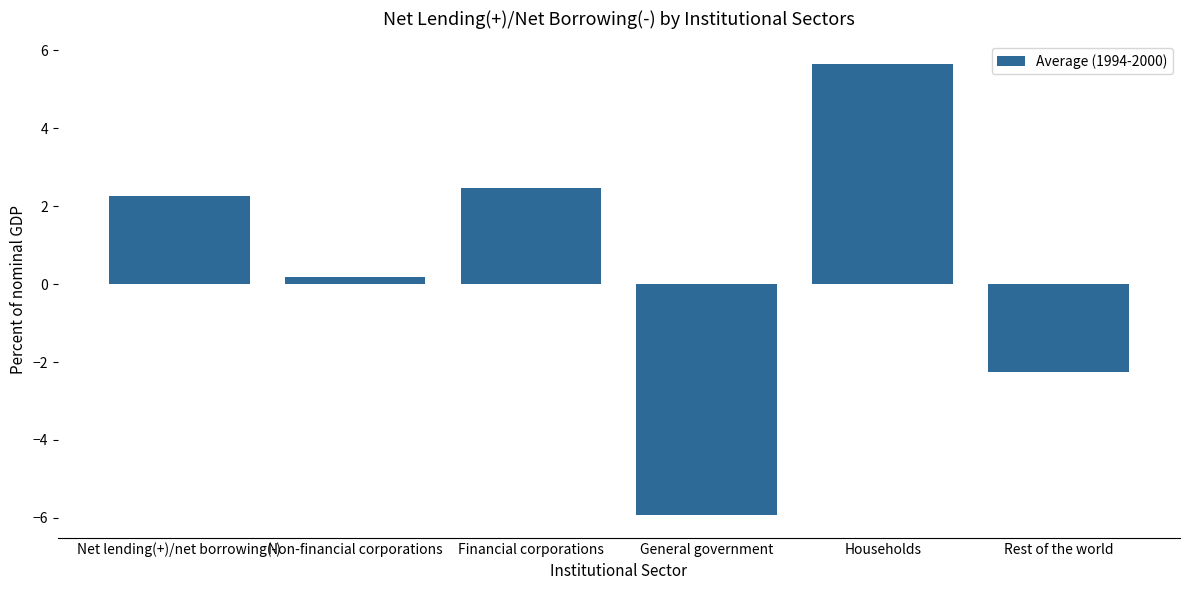

The value at Rest of the world is -3.2. True or false?

False